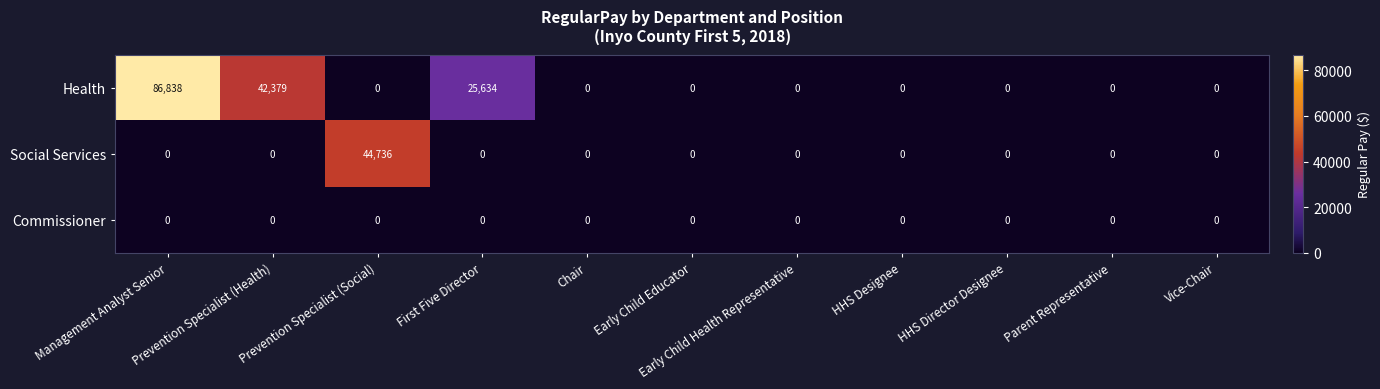

The value of Health at First Five Director is 25634. True or false?

True